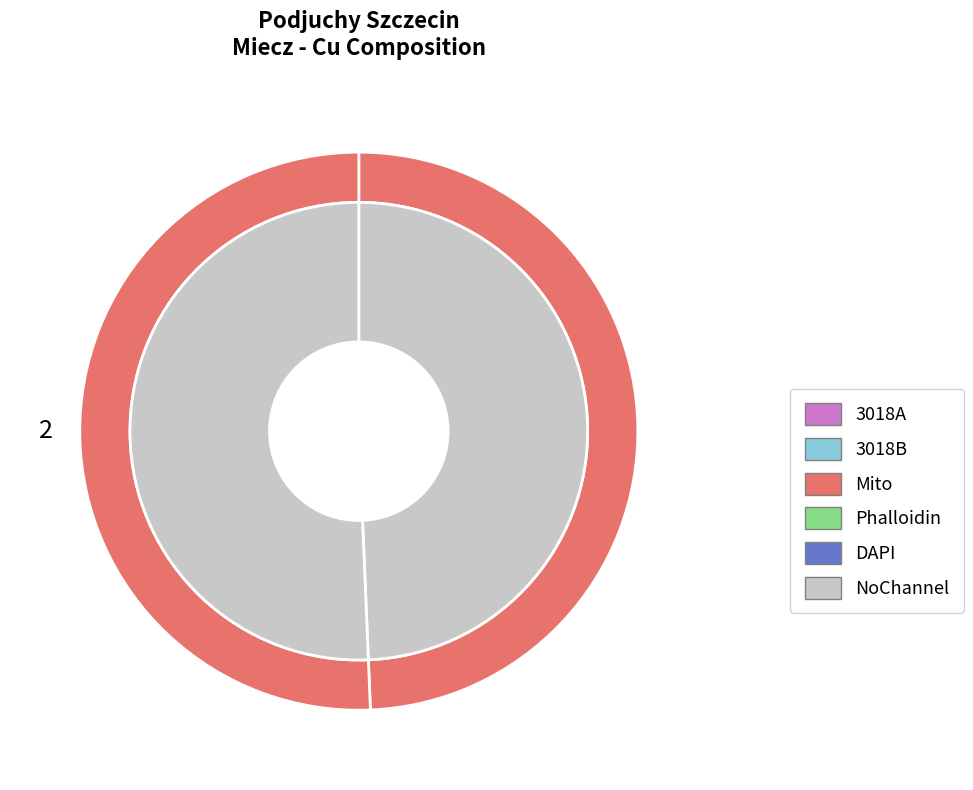

Is it true that 3018B is 64% of the pie?

False